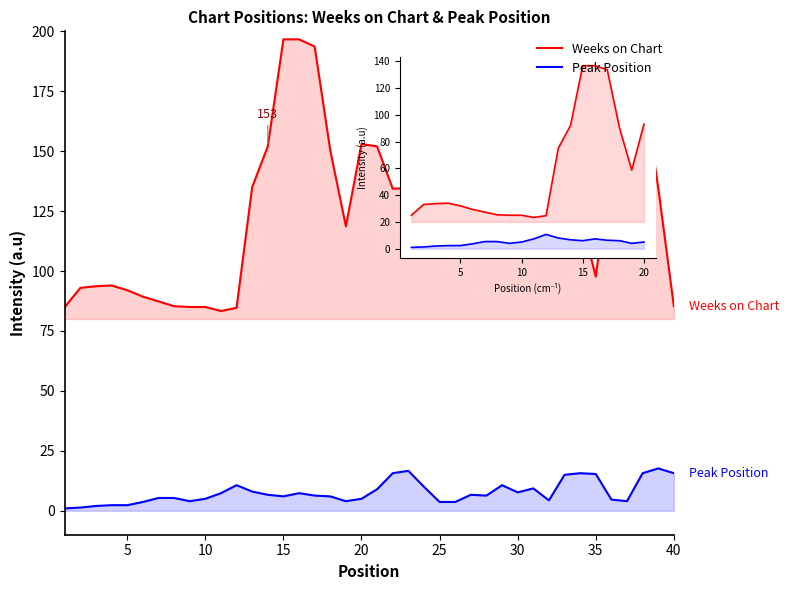

Count the number of data series in this chart.

2